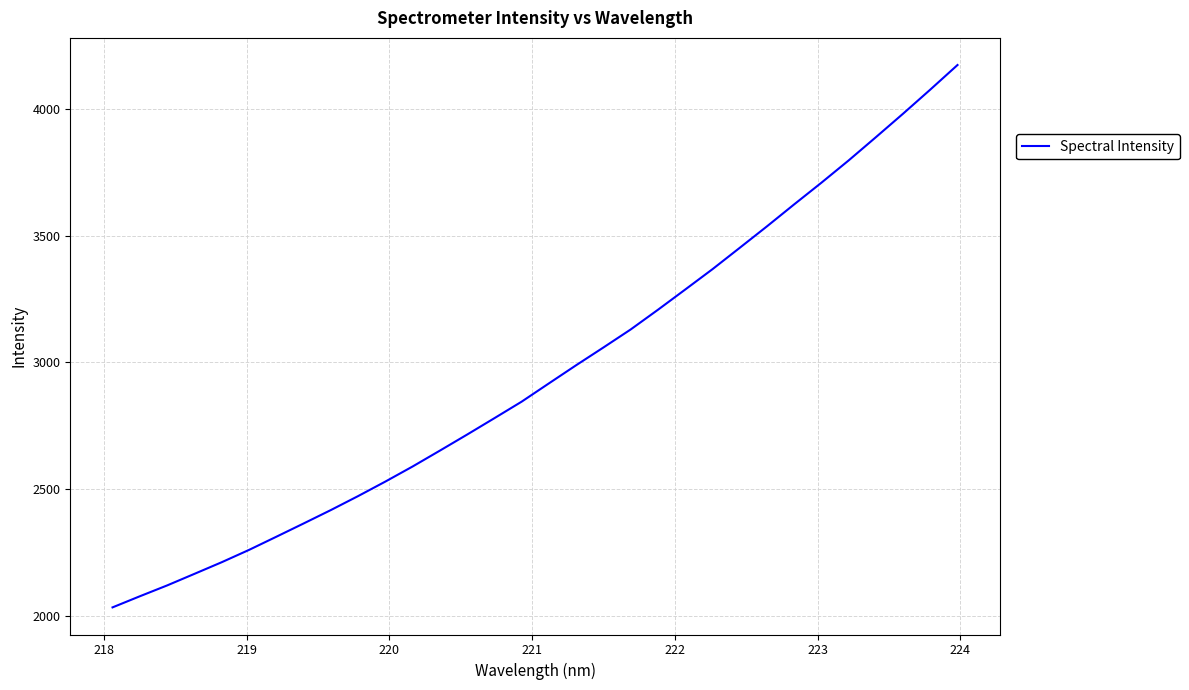

What is the greatest value displayed?

4172.5